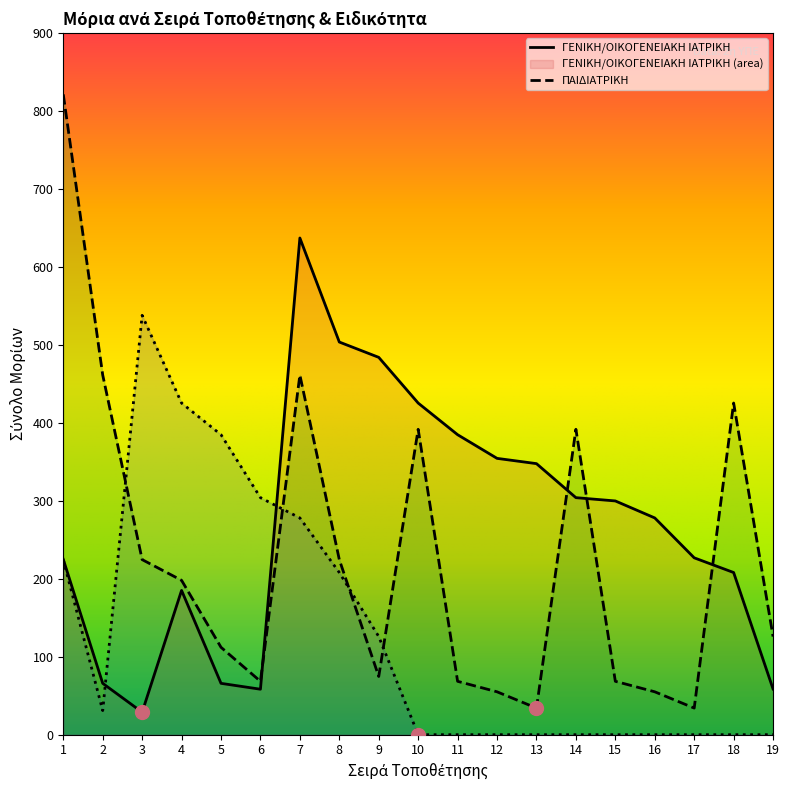

List the labels in order of ΕΣΩΤΕΡΙΚΗ ΠΑΘΟΛΟΓΙΑ value, smallest first.

10, 11, 12, 13, 14, 15, 16, 17, 18, 19, 2, 9, 8, 1, 7, 6, 5, 4, 3